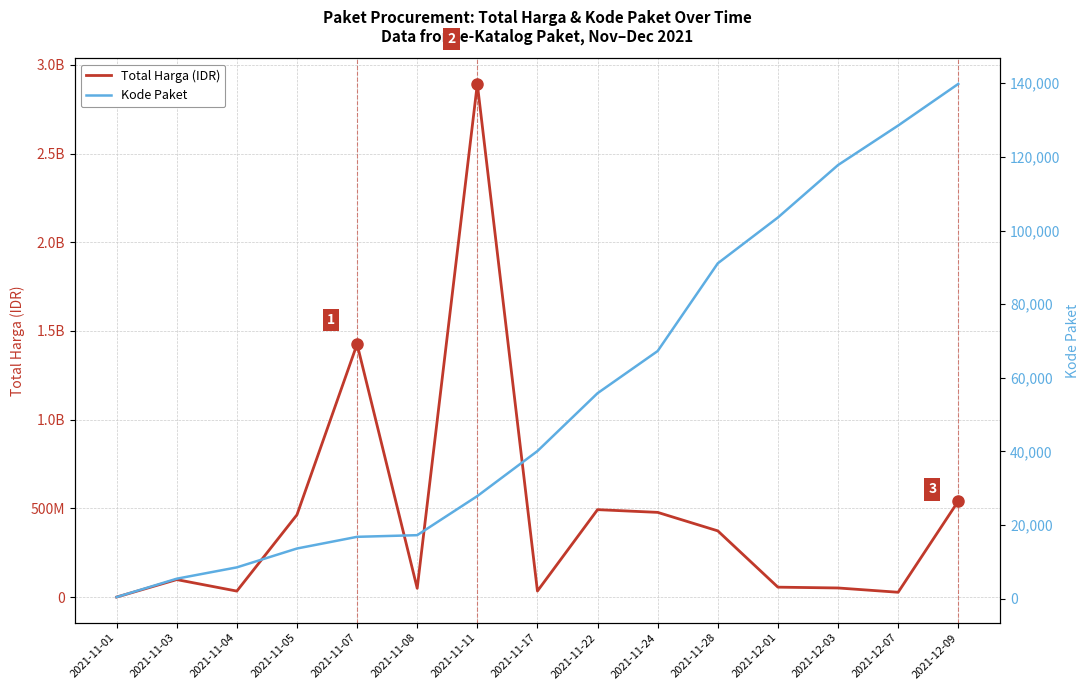

Does the chart have visible grid lines?

Yes